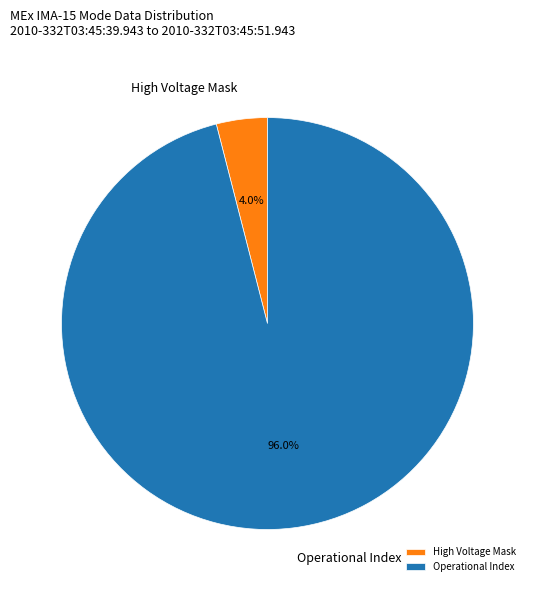

Approximately how many times larger is the value at Operational Index compared to High Voltage Mask?

24.0